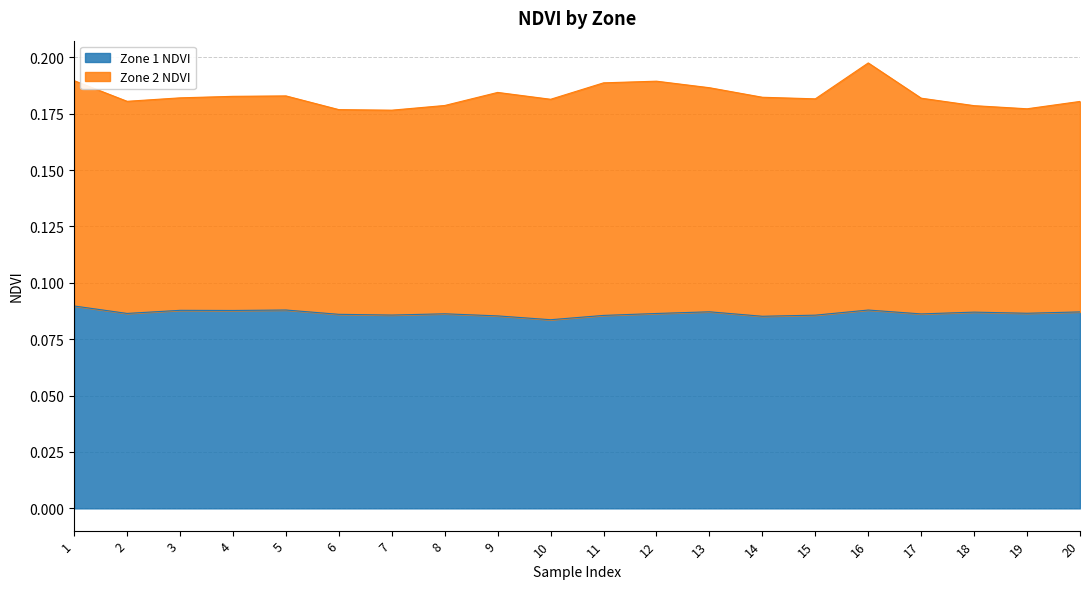

What is the value of the 4th point from the left?

0.1